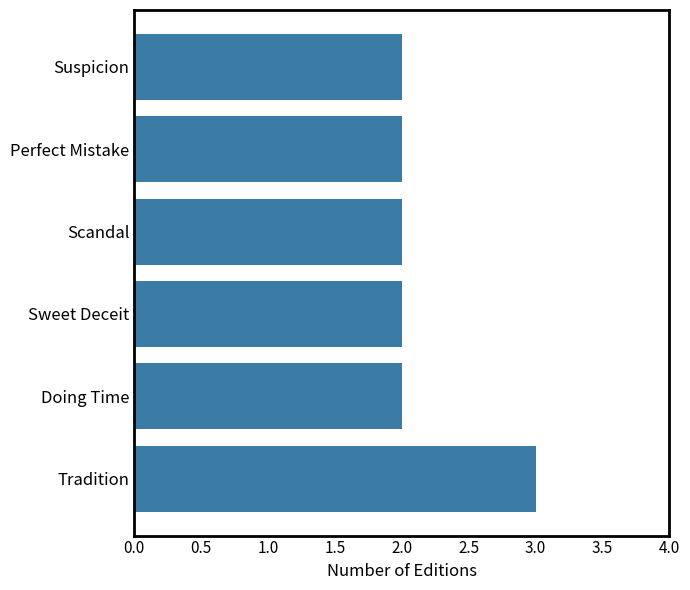

What is the sum of all values?

13